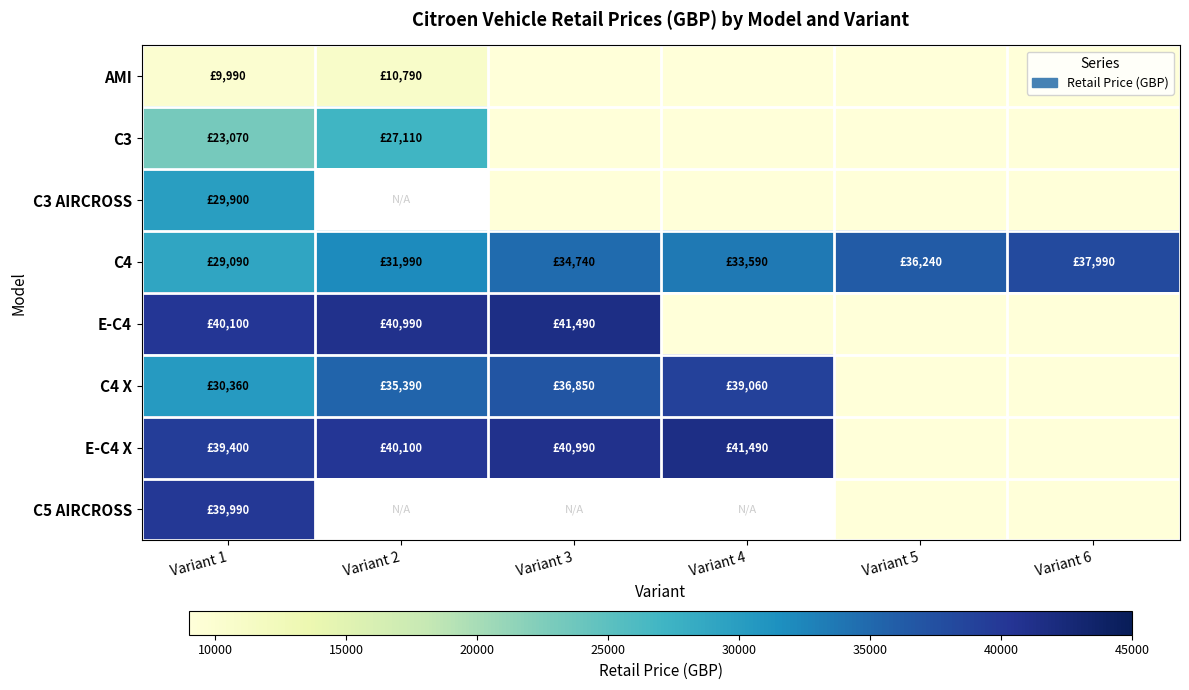

Is it true that C4 equals 55424.3 at Variant 4?

False